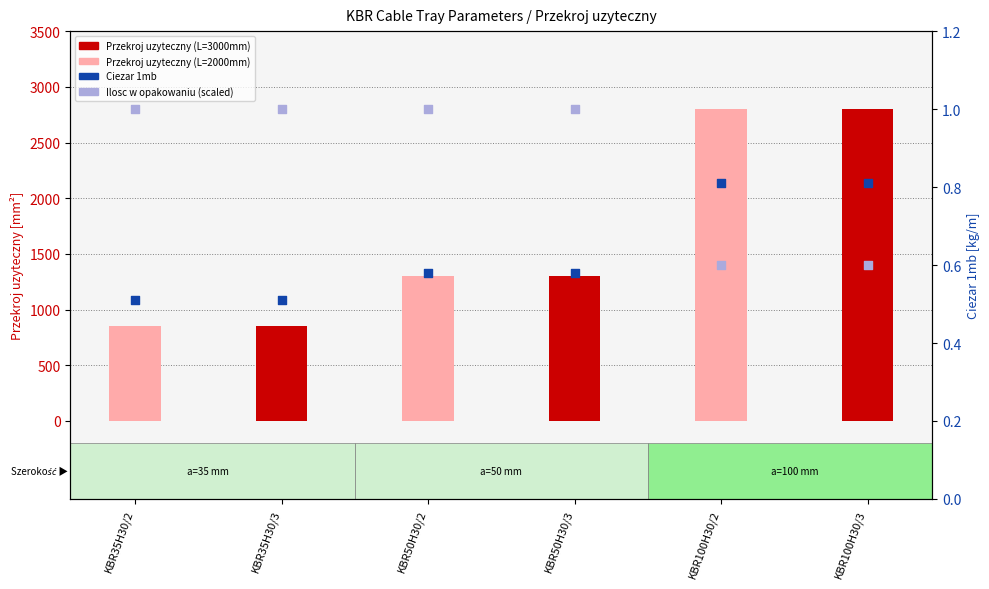

What is the total value across all series at KBR35H30/2?

851.5